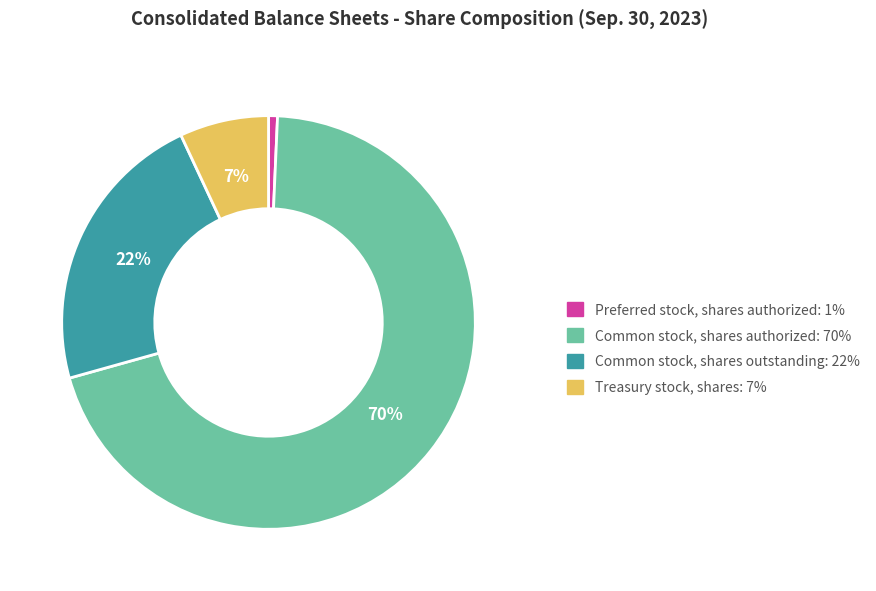

What is the smallest slice in the pie chart?

Preferred stock, shares authorized